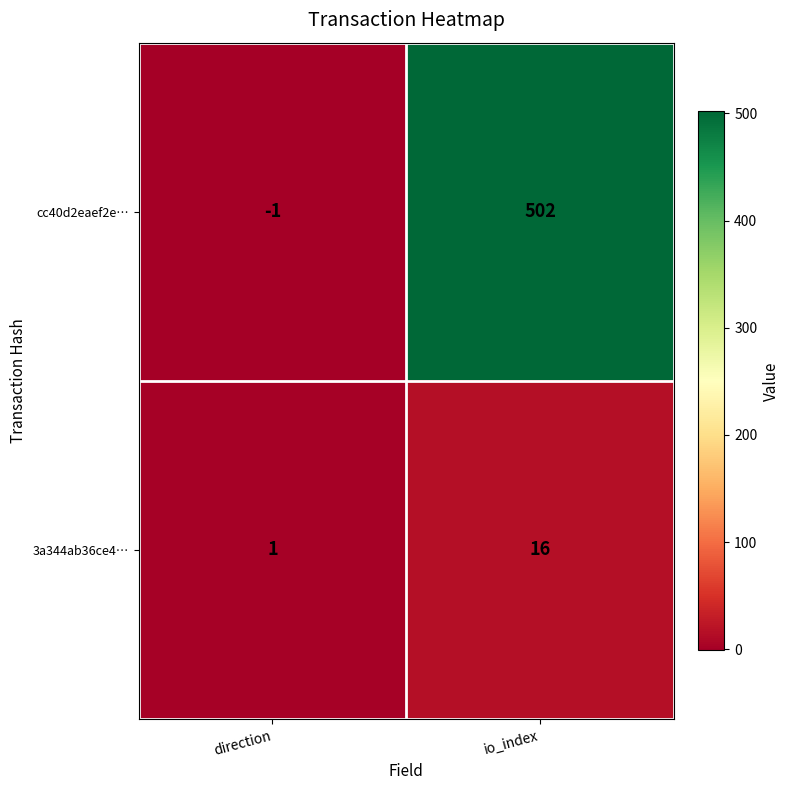

Read the 3a344ab36ce4… value at io_index.

16